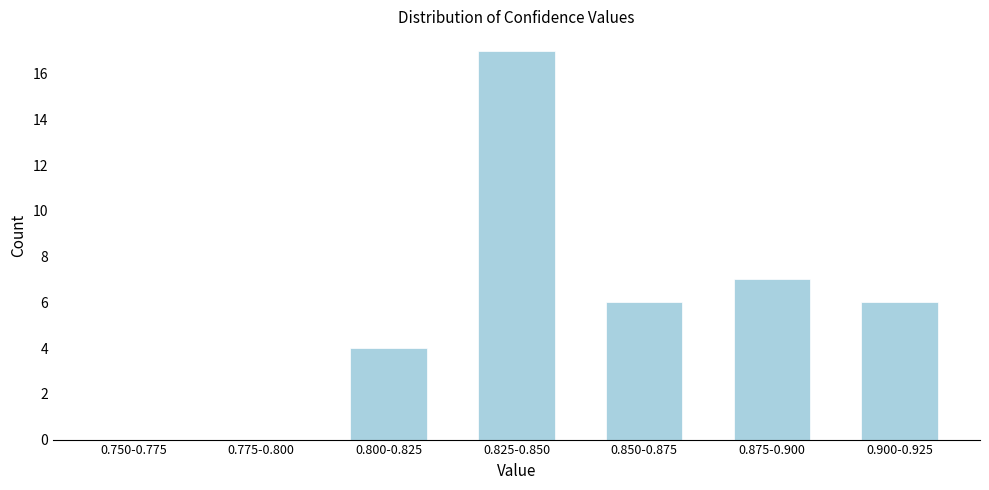

Reading right to left, list all the values displayed in this chart.

0.900-0.925=6	0.875-0.900=7	0.850-0.875=6	0.825-0.850=17	0.800-0.825=4	0.775-0.800=0	0.750-0.775=0